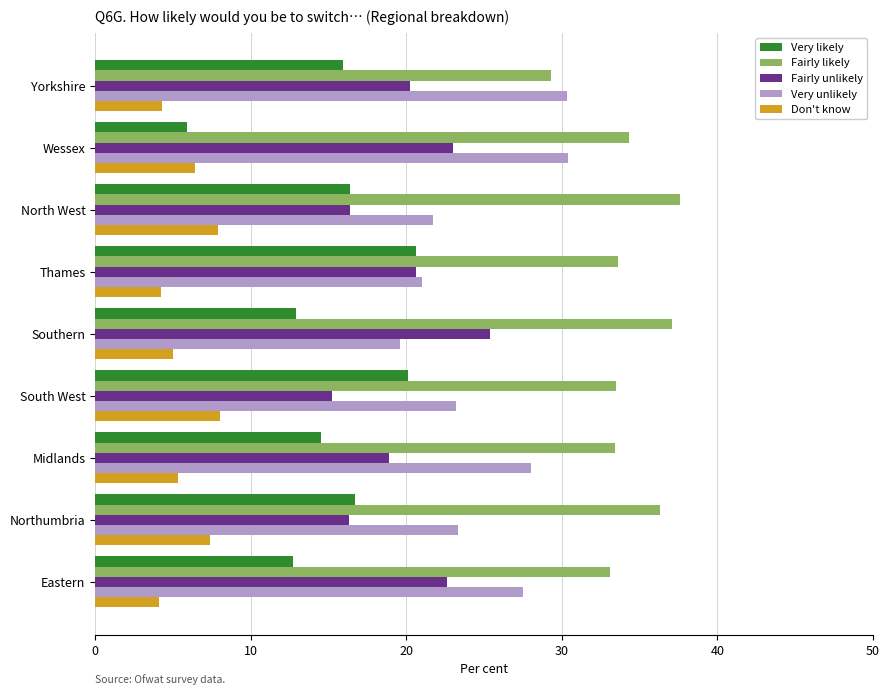

Which series has the largest total across all categories?

Fairly likely